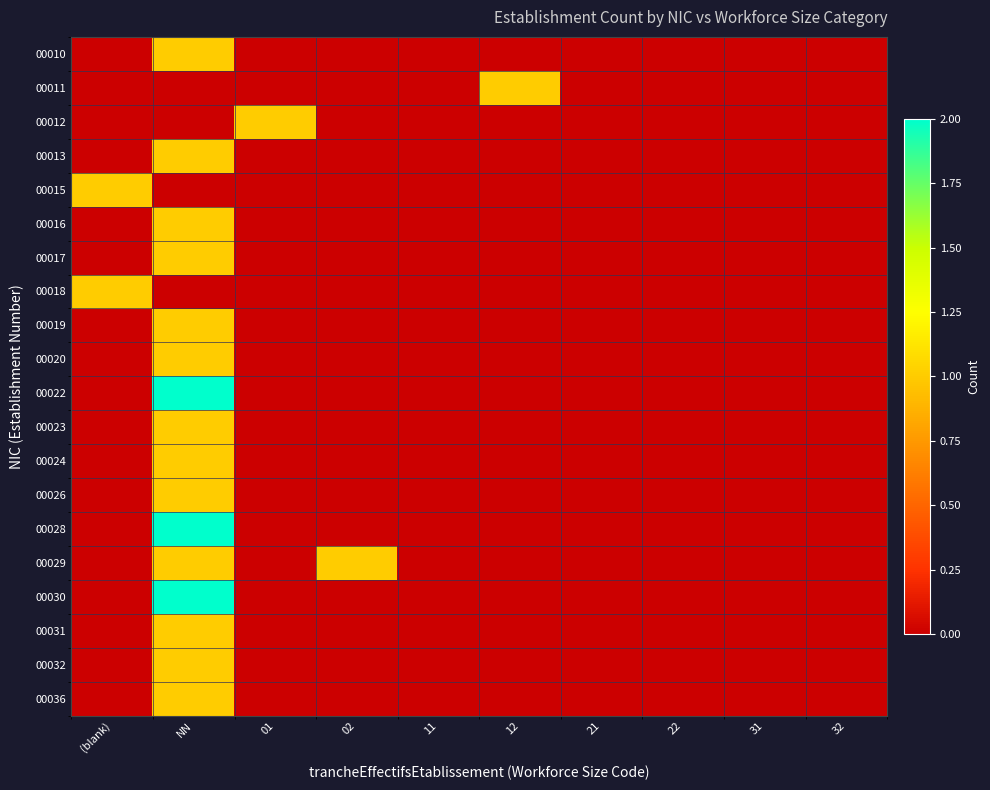

Rank the series by their maximum value, from highest to lowest.

00022, 00028, 00030, 00010, 00011, 00012, 00013, 00015, 00016, 00017, 00018, 00019, 00020, 00023, 00024, 00026, 00029, 00031, 00032, 00036